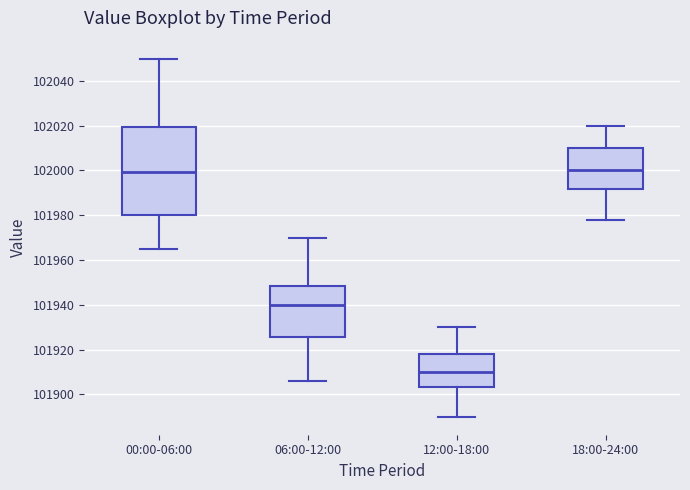

Reading left to right, transcribe this box plot: for each box, give where its median line is, the range the box spans, and where its two whiskers end, as read against the y-axis. The values are not printed on the chart, so give them approximately, as read against the axis.

00:00-06:00: median 102000, box 101980 to 102020, whiskers 101966 to 102050
06:00-12:00: median 101940, box 101926 to 101948, whiskers 101906 to 101970
12:00-18:00: median 101910, box 101904 to 101918, whiskers 101890 to 101930
18:00-24:00: median 102000, box 101992 to 102010, whiskers 101978 to 102020